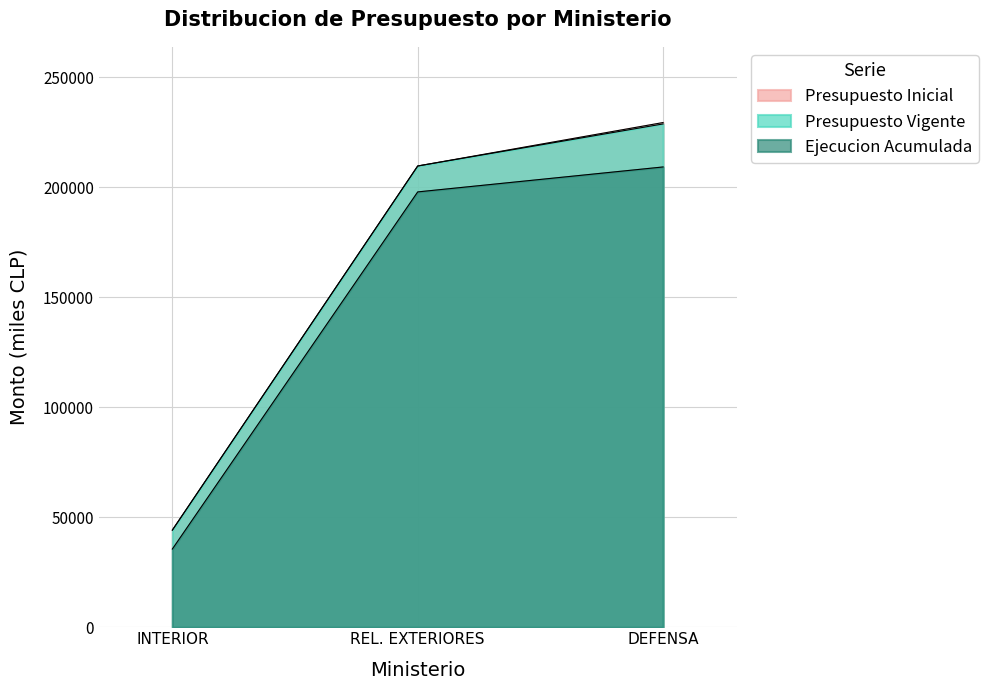

What is the value of the Presupuesto Inicial point at the 3rd from the left?

229331